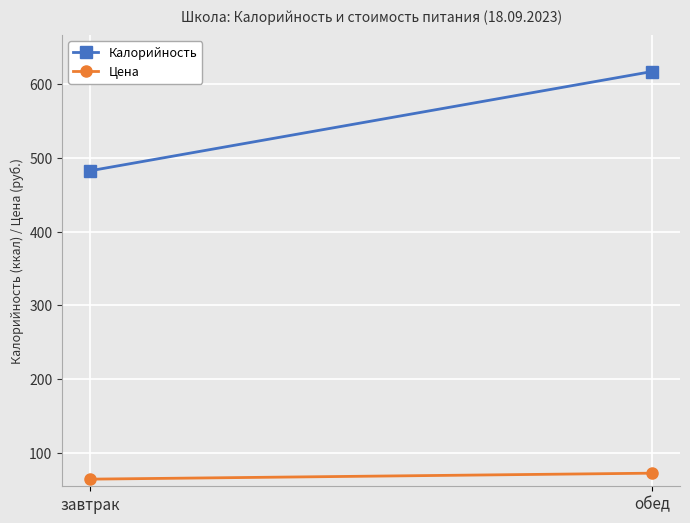

At which label is Калорийность closest to 549?

завтрак